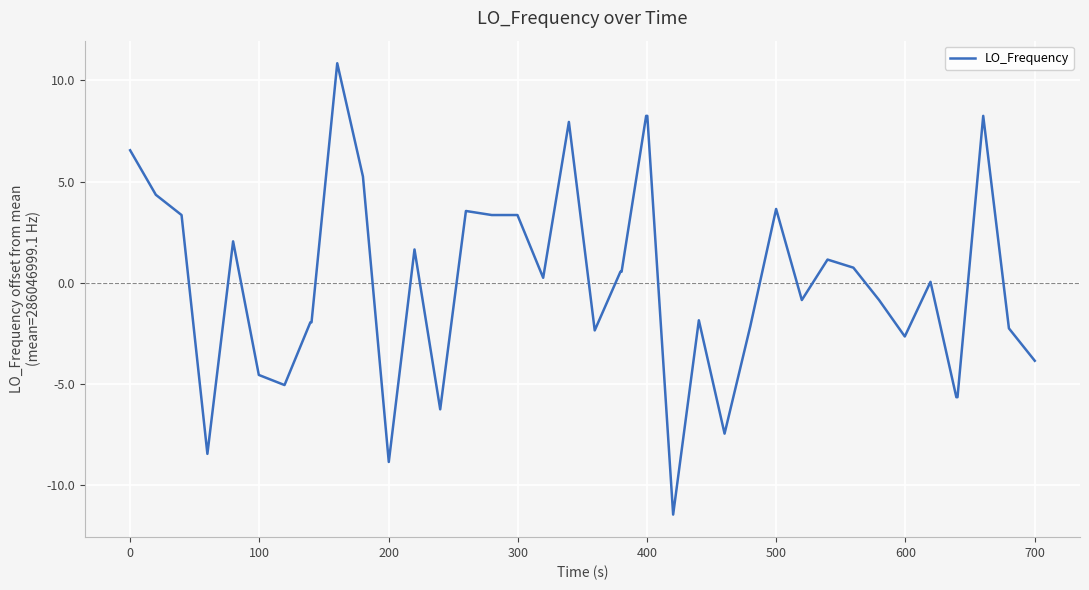

What is the minimum value shown in the chart?

-11.4